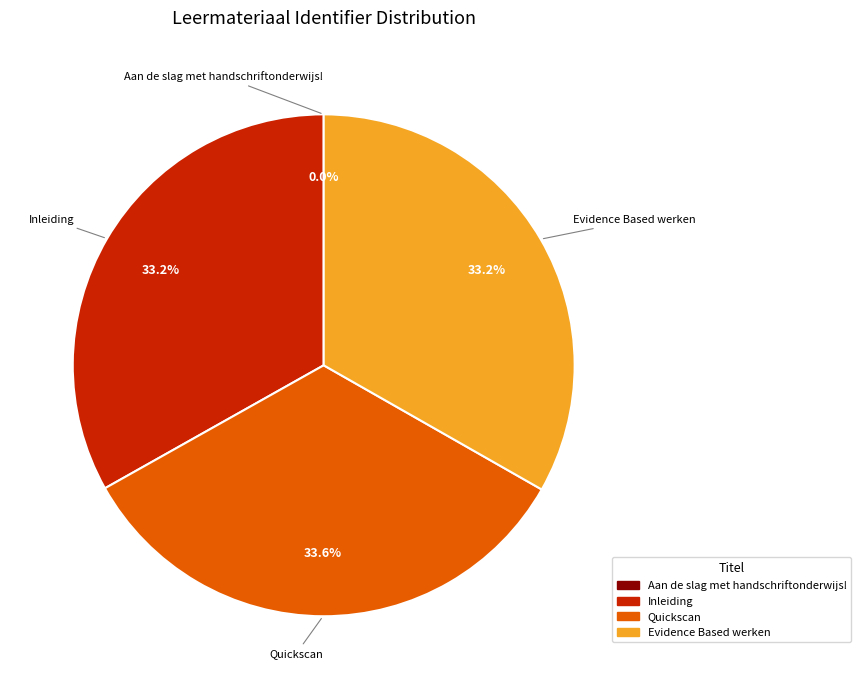

What percentage do Inleiding and Quickscan together represent?

66.8%